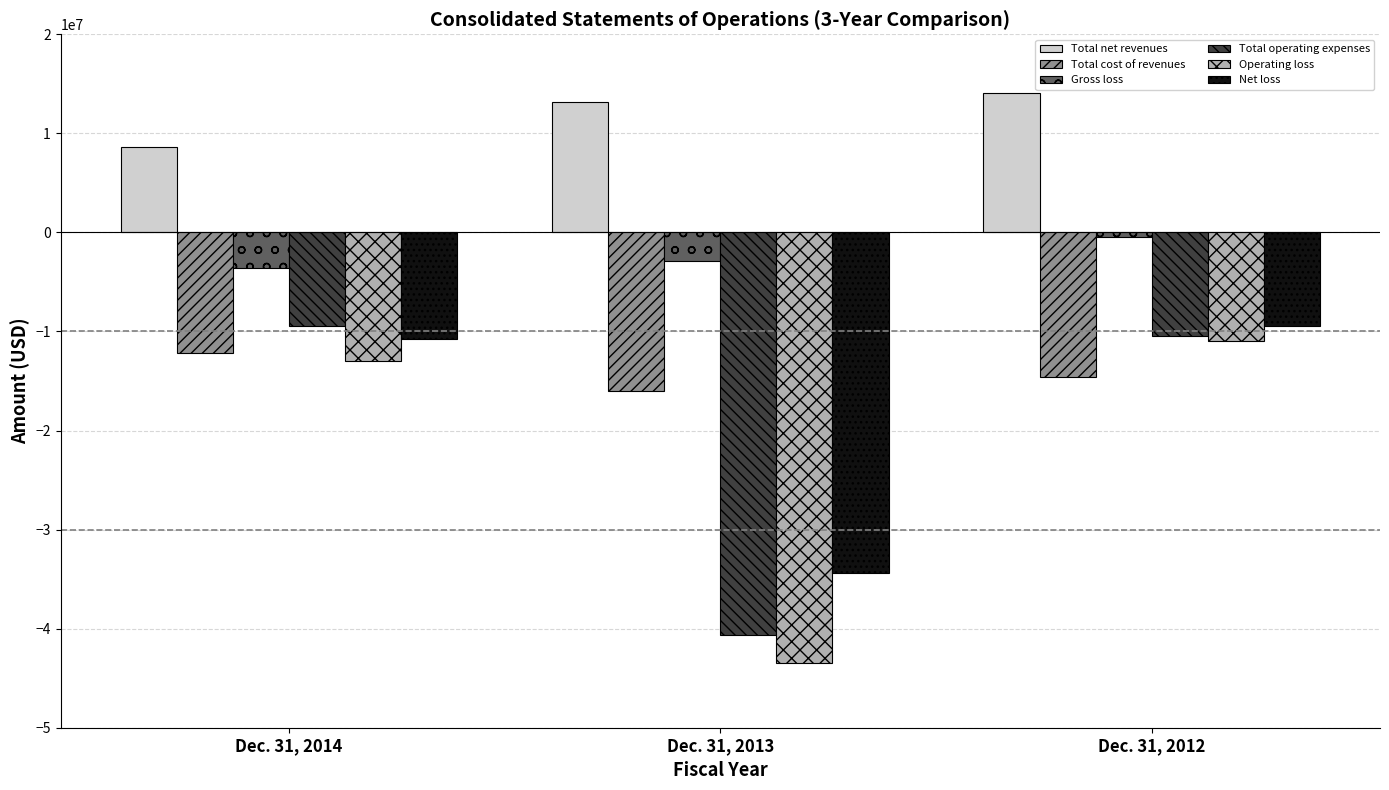

The Gross loss series shows -3557297 at Dec. 31, 2014. True or false?

True